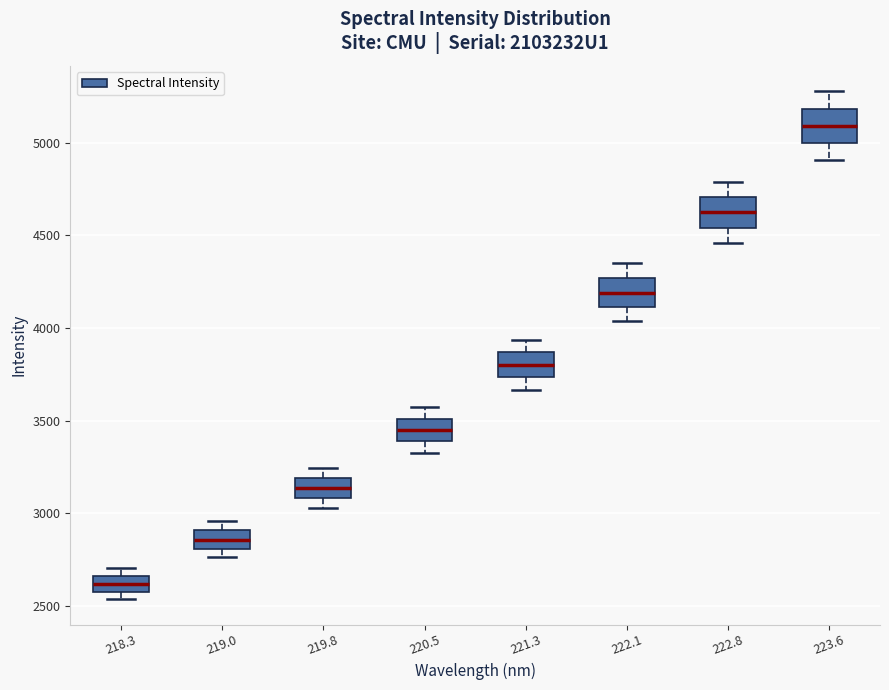

Reading left to right, transcribe this box plot: for each box, give where its median line is, the range the box spans, and where its two whiskers end, as read against the y-axis. The values are not printed on the chart, so give them approximately, as read against the axis.

218.3: median 2600 (inside the box), box 2600 to 2650, whiskers 2550 to 2700
219.0: median 2850, box 2800 to 2900, whiskers 2750 to 2950
219.8: median 3150, box 3100 to 3200, whiskers 3050 to 3250
220.5: median 3450, box 3400 to 3500, whiskers 3350 to 3550
221.3: median 3800, box 3750 to 3850, whiskers 3650 to 3950
222.1: median 4200, box 4100 to 4250, whiskers 4050 to 4350
222.8: median 4600, box 4550 to 4700, whiskers 4450 to 4800
223.6: median 5100, box 5000 to 5200, whiskers 4900 to 5300